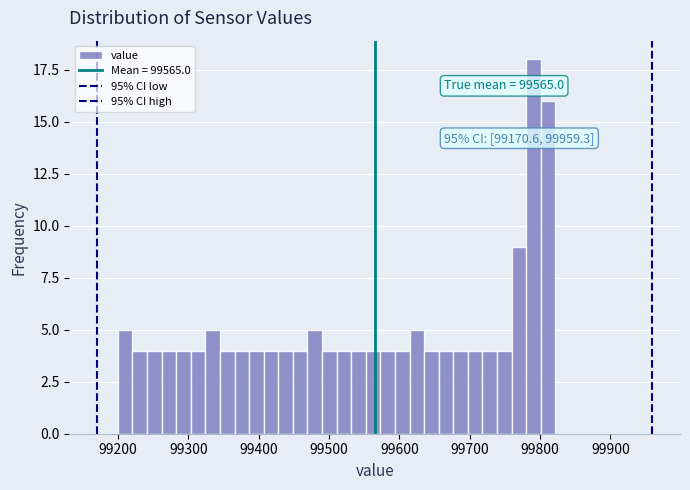

Read against the x-axis, roughly where is the centre of the tallest bar?

99790